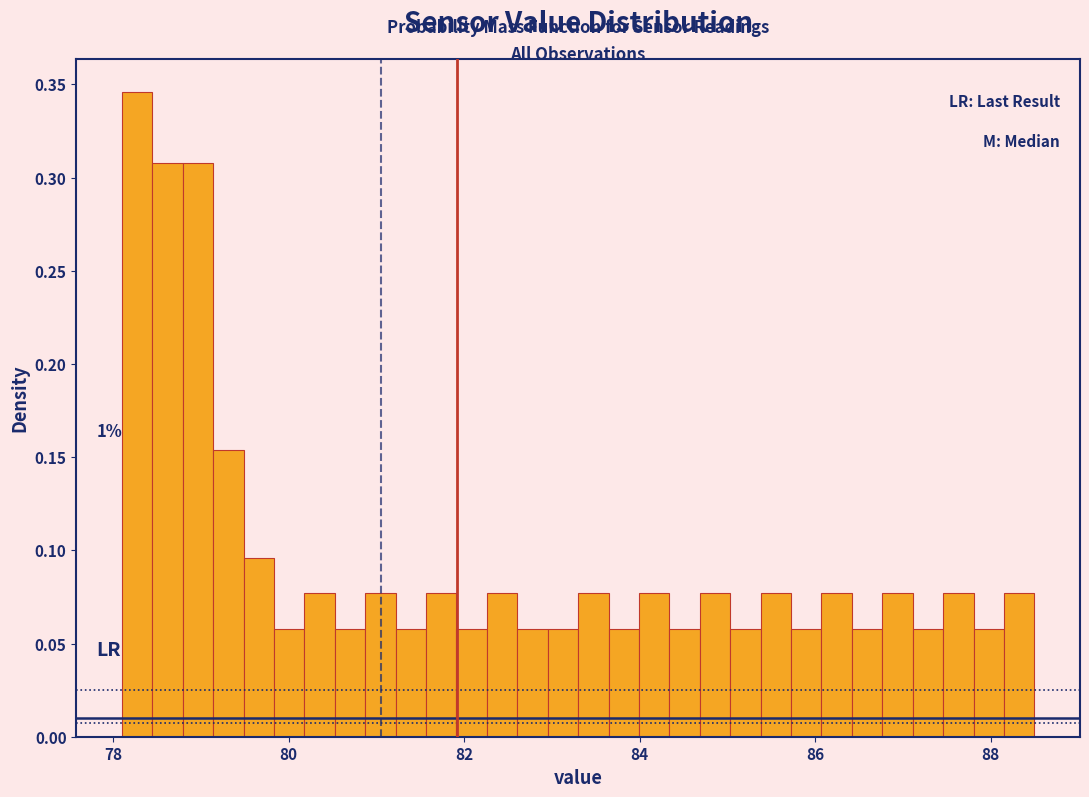

Around what value on the x-axis is the tallest bar? Give the approximate position of its centre, as read against the axis.

78.2